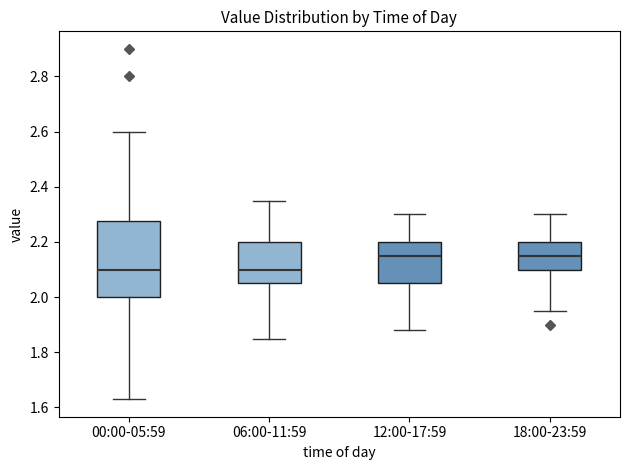

Reading left to right, transcribe this box plot: for each box, give where its median line is, the range the box spans, and where its two whiskers end, as read against the y-axis. The values are not printed on the chart, so give them approximately, as read against the axis.

00:00-05:59: median 2.10, box 2.00 to 2.28, whiskers 1.64 to 2.60
06:00-11:59: median 2.10, box 2.06 to 2.20, whiskers 1.86 to 2.36
12:00-17:59: median 2.16, box 2.06 to 2.20, whiskers 1.88 to 2.30
18:00-23:59: median 2.16, box 2.10 to 2.20, whiskers 1.96 to 2.30